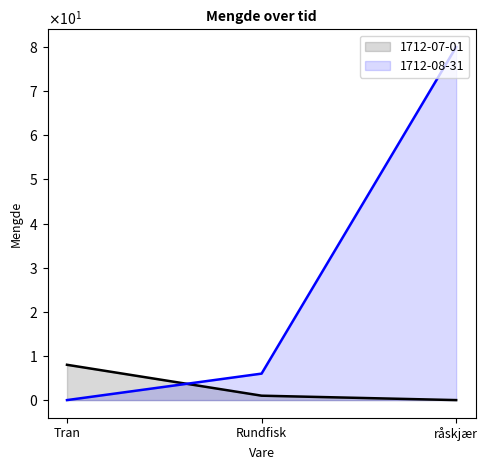

What is the difference between the highest and lowest values at råskjær?

80